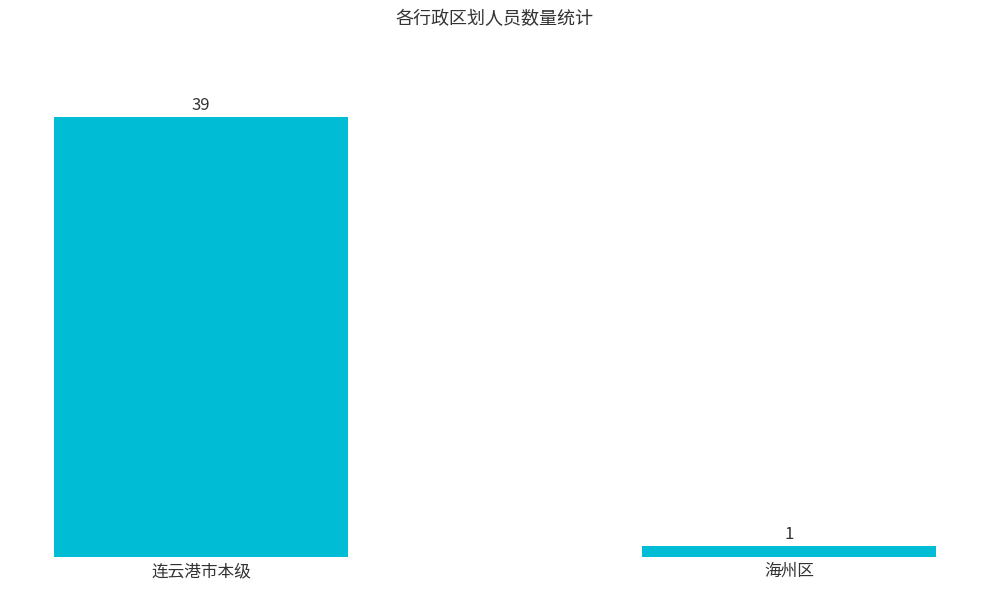

What is the label of the 1st bar from the right?

海州区